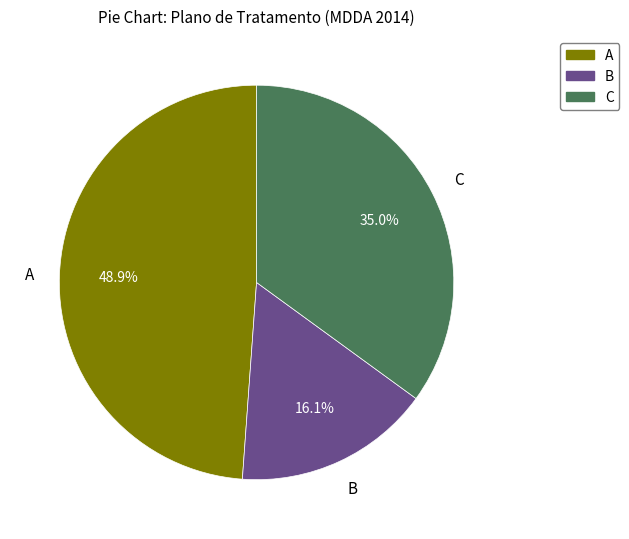

What is the total percentage of C and B?

51.1%